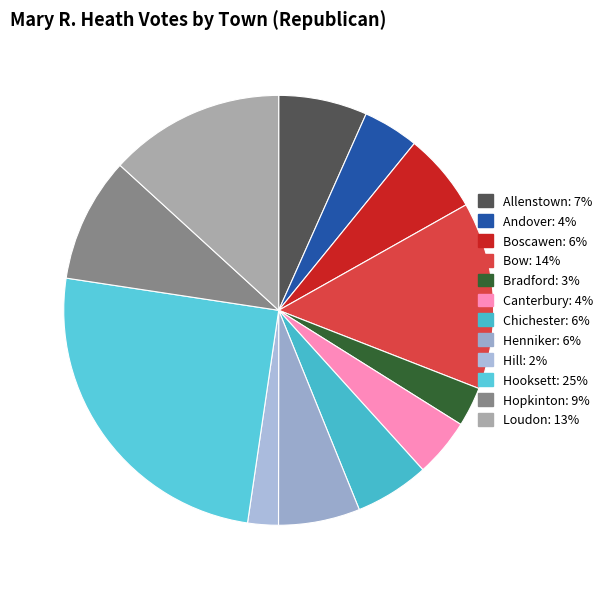

How many slices are in this pie chart?

12